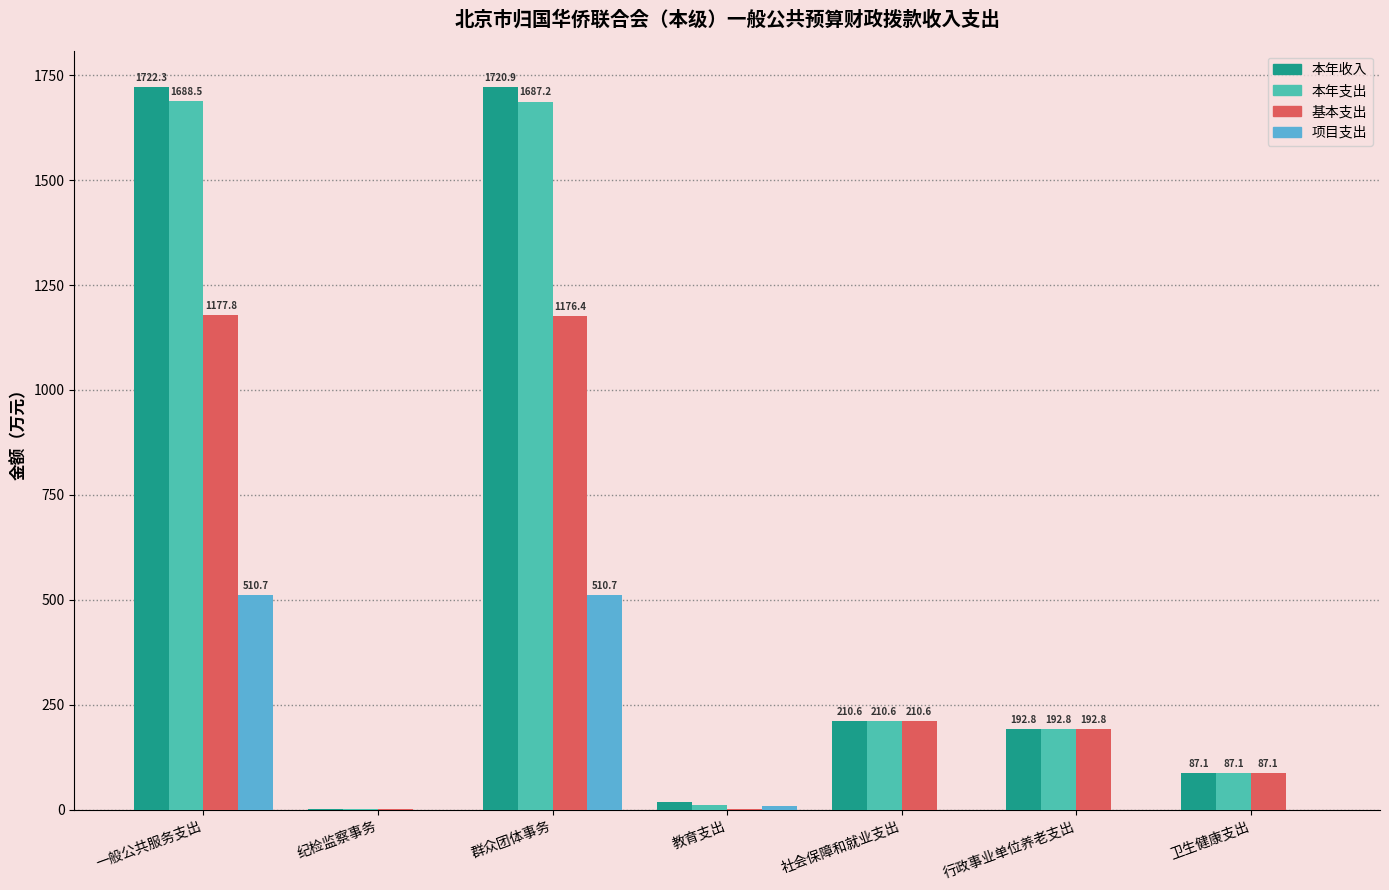

What is the maximum value shown in the chart?

1722.3